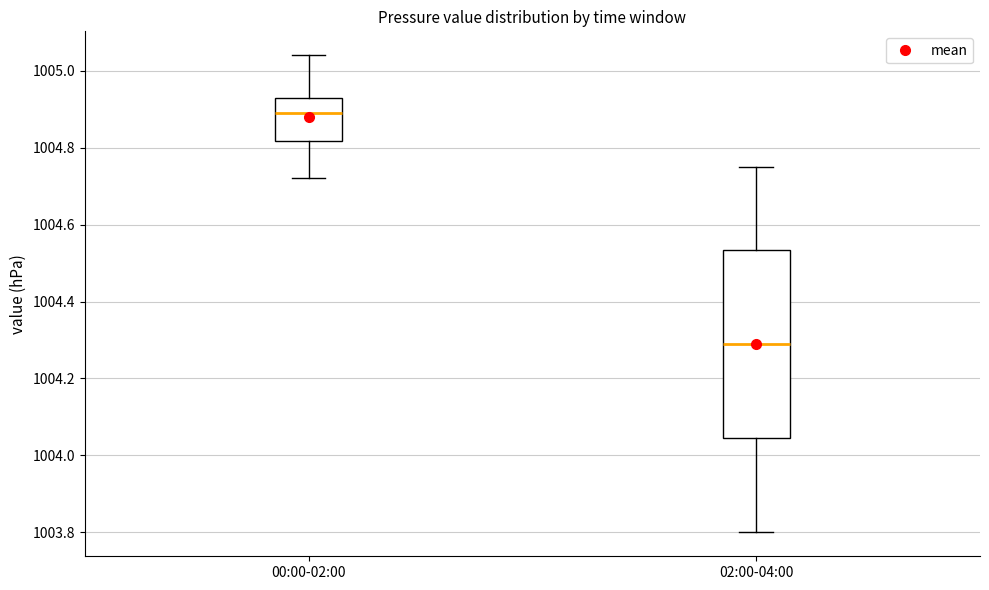

Which box has the lowest median line?

02:00-04:00